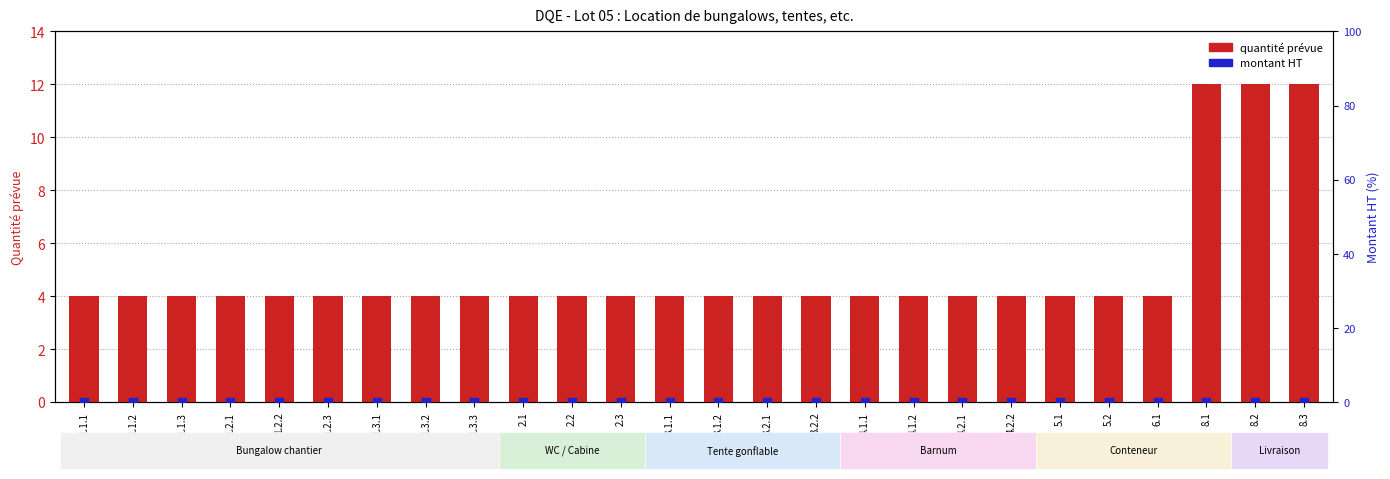

Is the value of quantité prévue at 1.2.1 greater than the value of montant HT at 3.1.2?

Yes